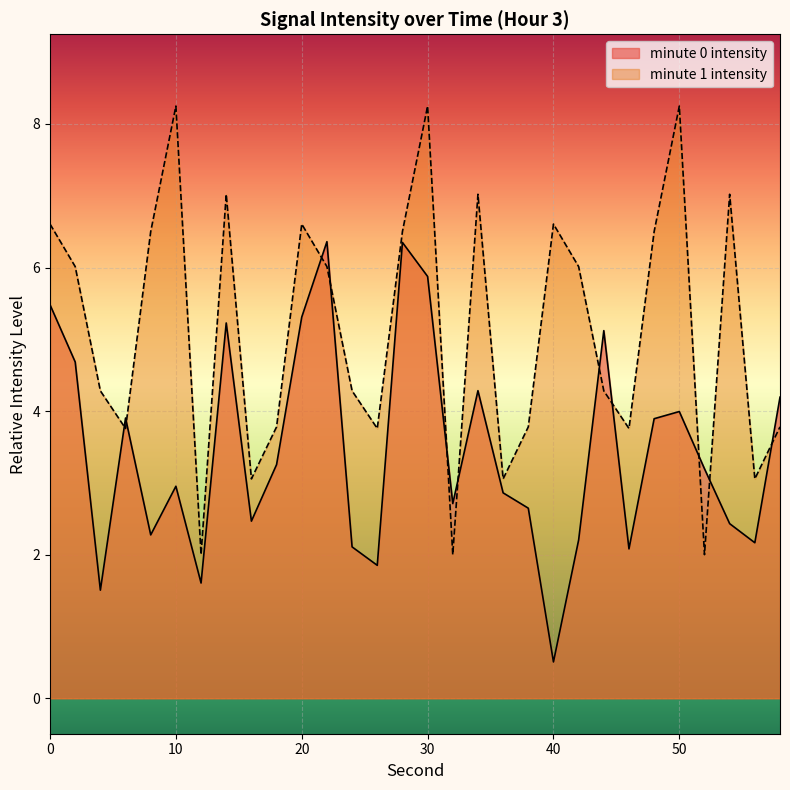

What is the difference between the values at 4 and 16?

1.0